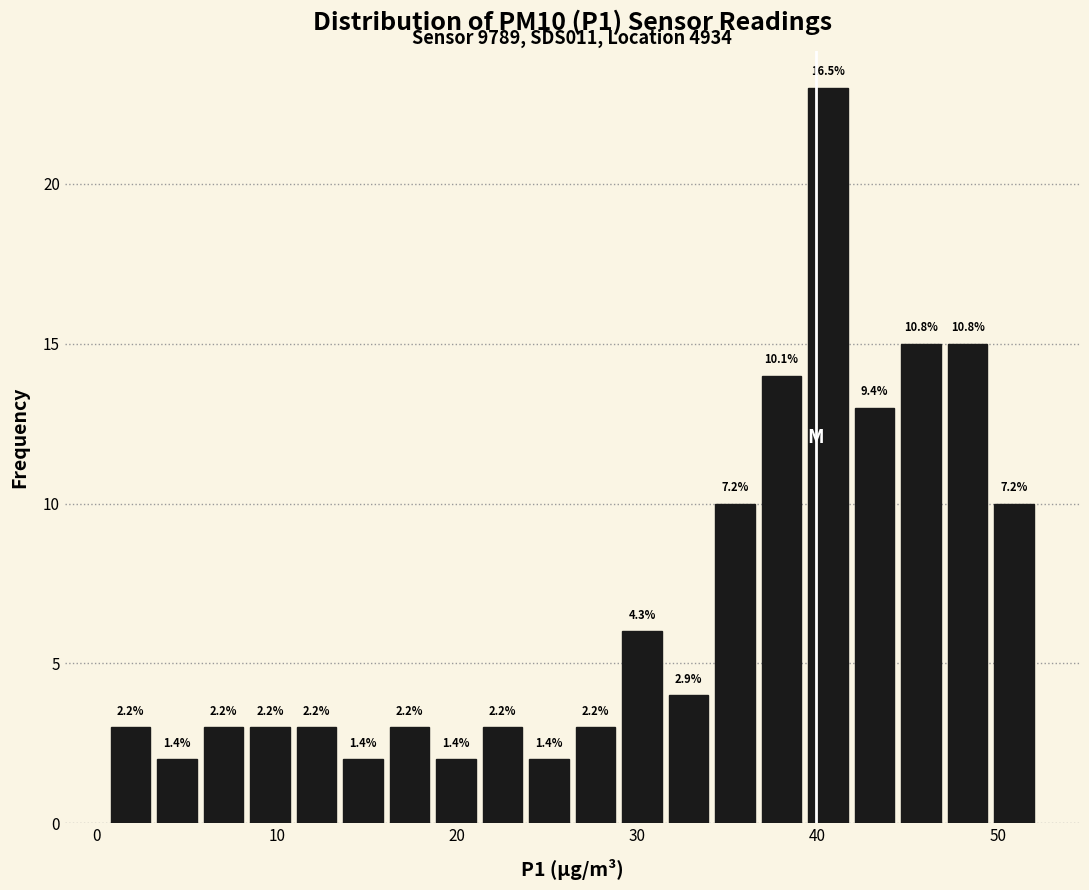

Read against the x-axis, roughly where is the centre of the tallest bar?

41